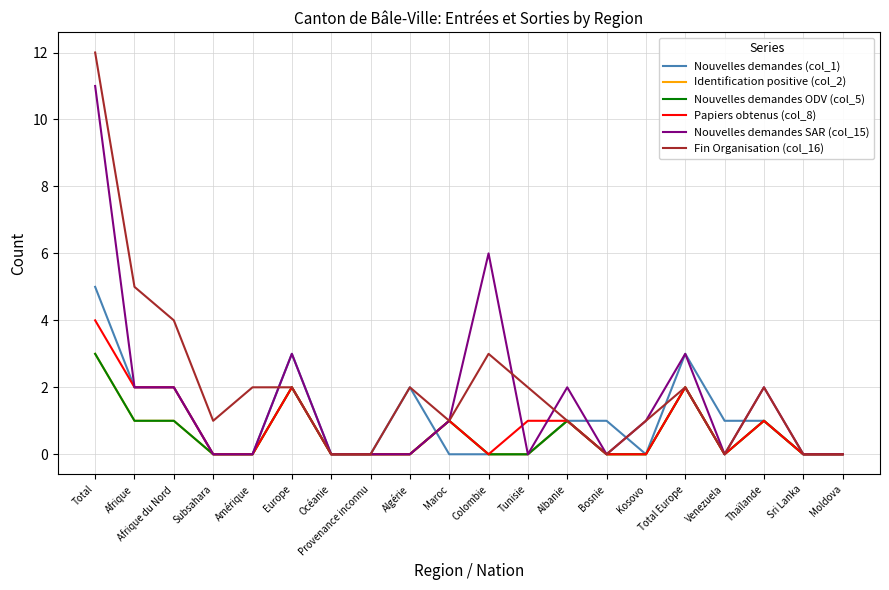

True or false: Fin Organisation (col_16) has more than 0 interior local peaks.

True